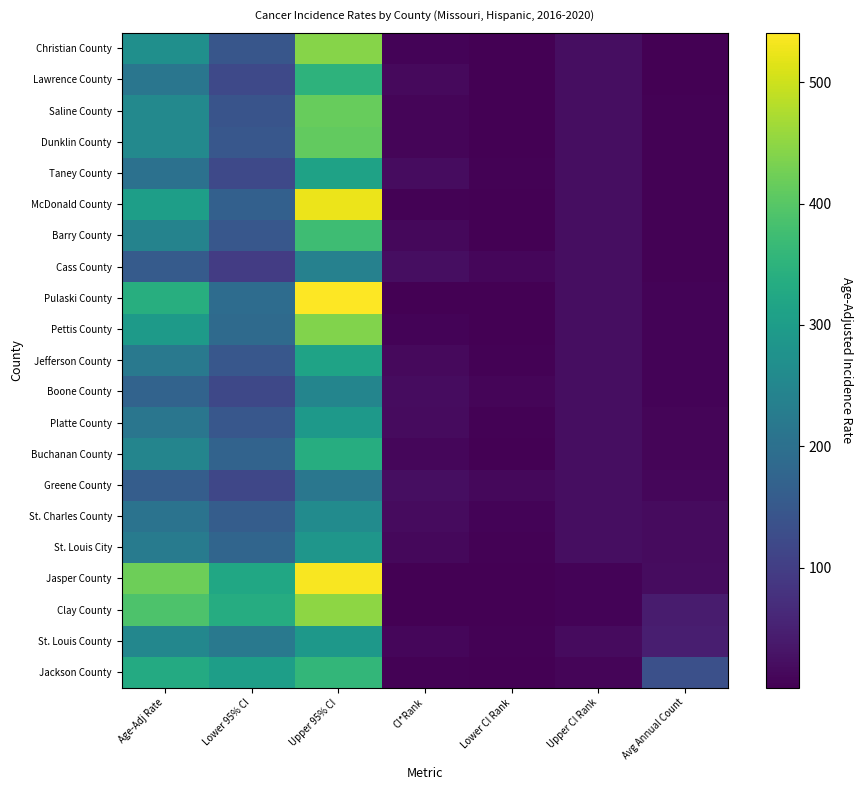

Rank the series at Upper 95% CI from lowest to highest value.

Greene County, Cass County, Boone County, St. Charles County, St. Louis City, St. Louis County, Platte County, Taney County, Jefferson County, Buchanan County, Lawrence County, Jackson County, Barry County, Dunklin County, Saline County, Pettis County, Christian County, Clay County, McDonald County, Jasper County, Pulaski County